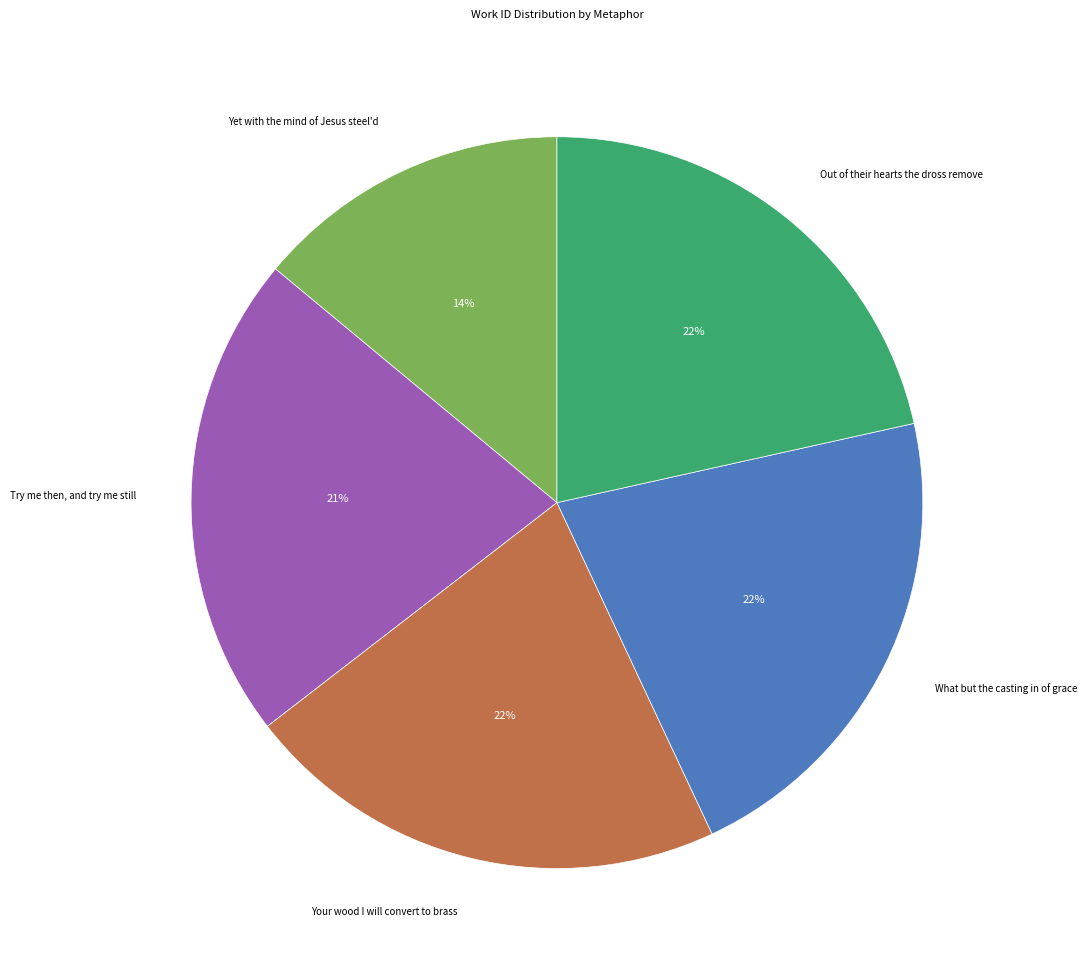

The Out of their hearts the dross remove slice represents 15% of the pie. True or false?

False